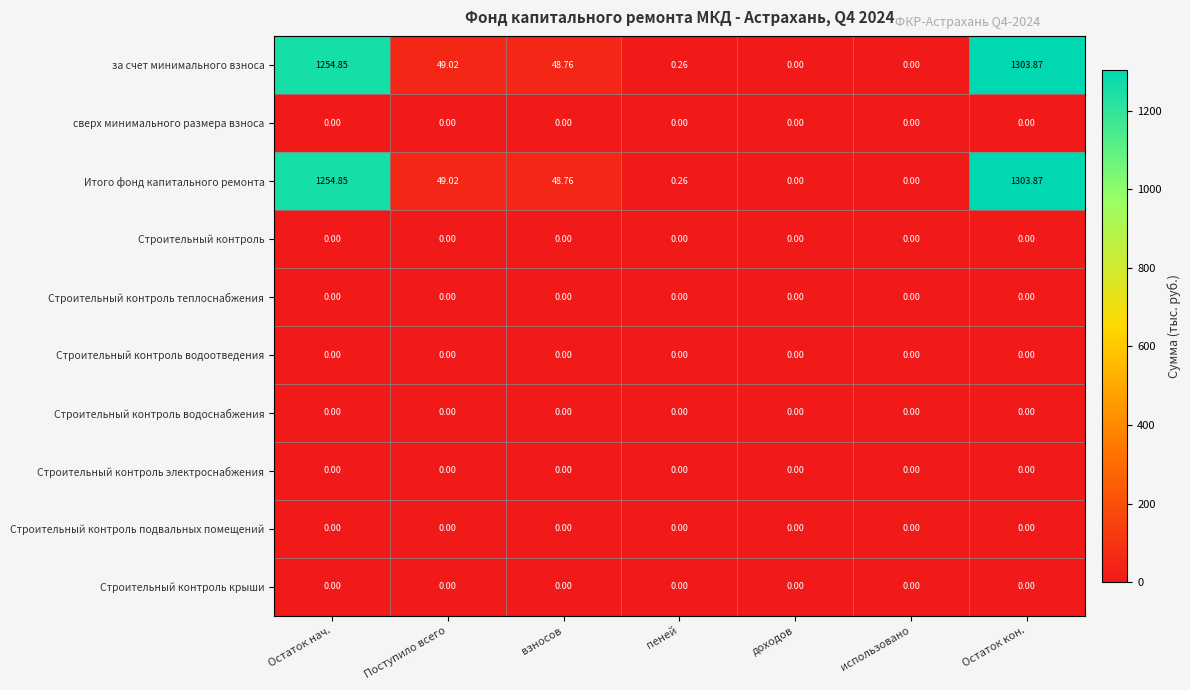

Which category has the highest value across all series?

Остаток кон.